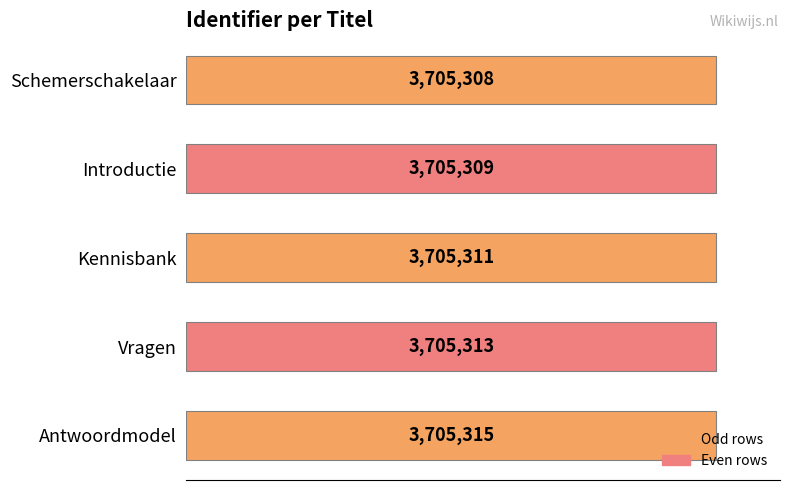

Which category has the highest value across all series?

Antwoordmodel